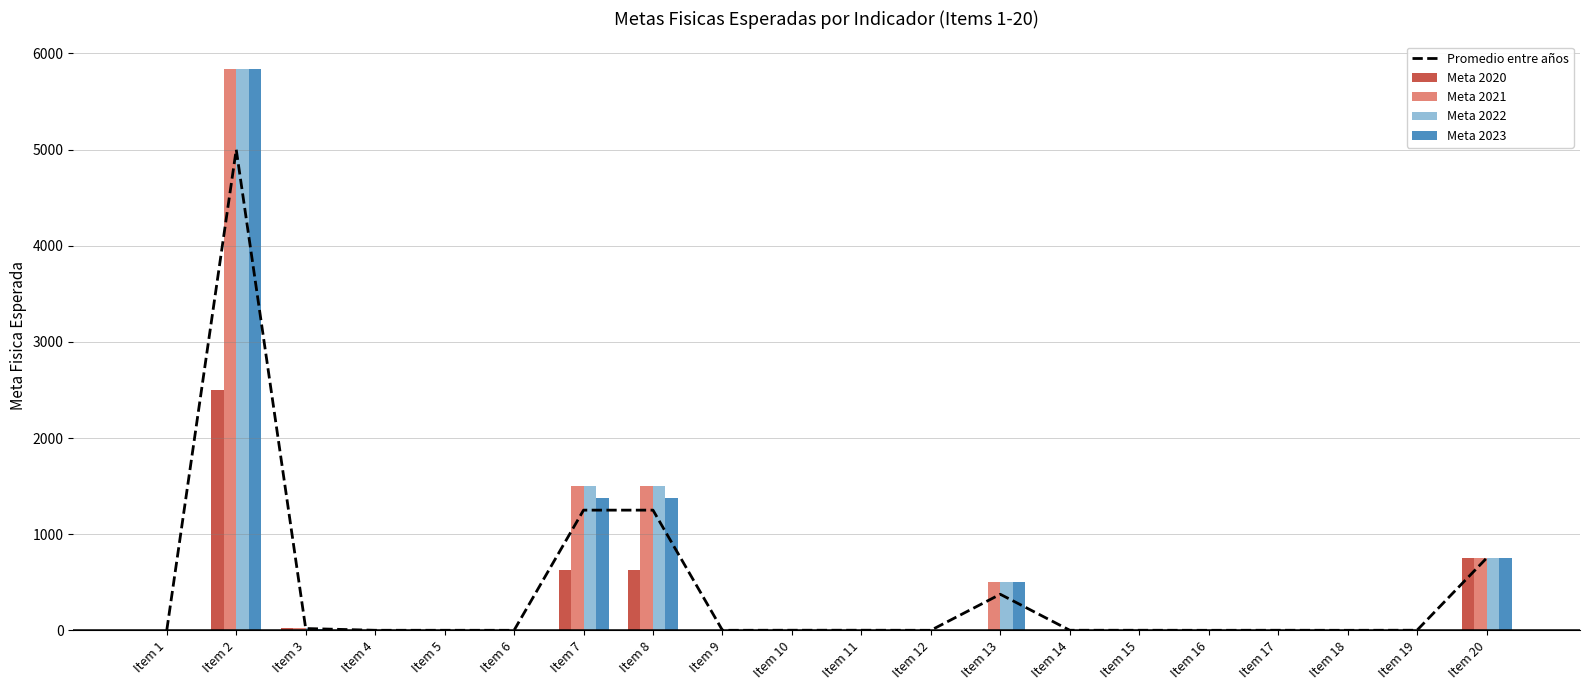

Between Item 8 and Item 18, which is larger?

Item 8